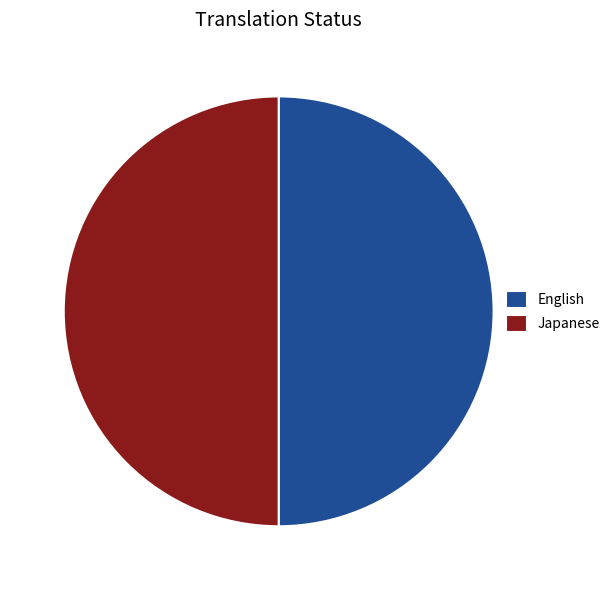

Do English and Japanese together represent more than half of the pie?

Yes